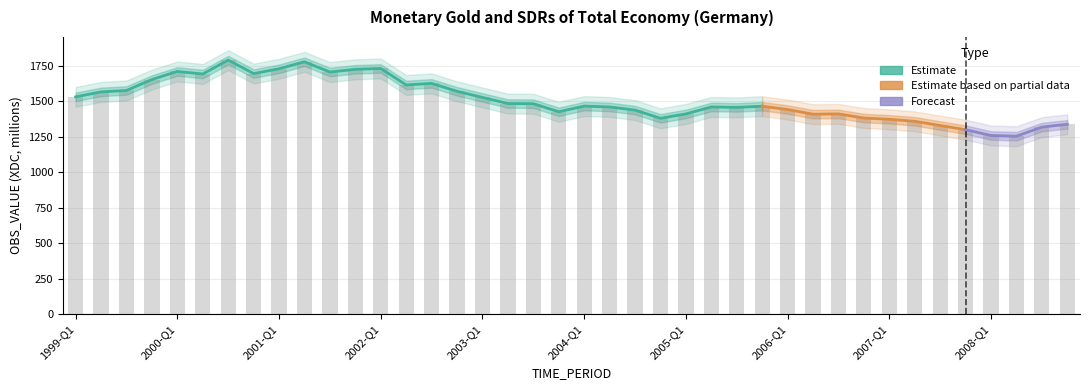

What is the sum of all values?

60324